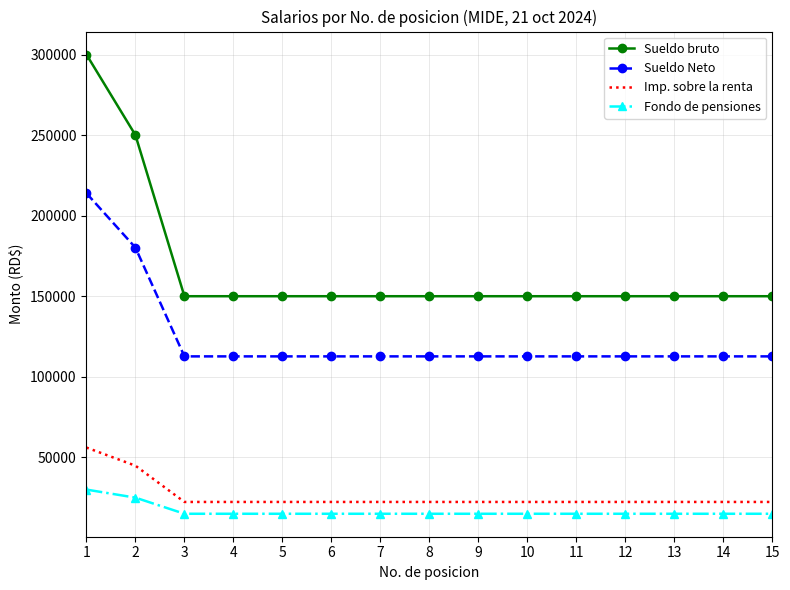

What is the difference between the Imp. sobre la renta values at 8 and 2?

22500.0